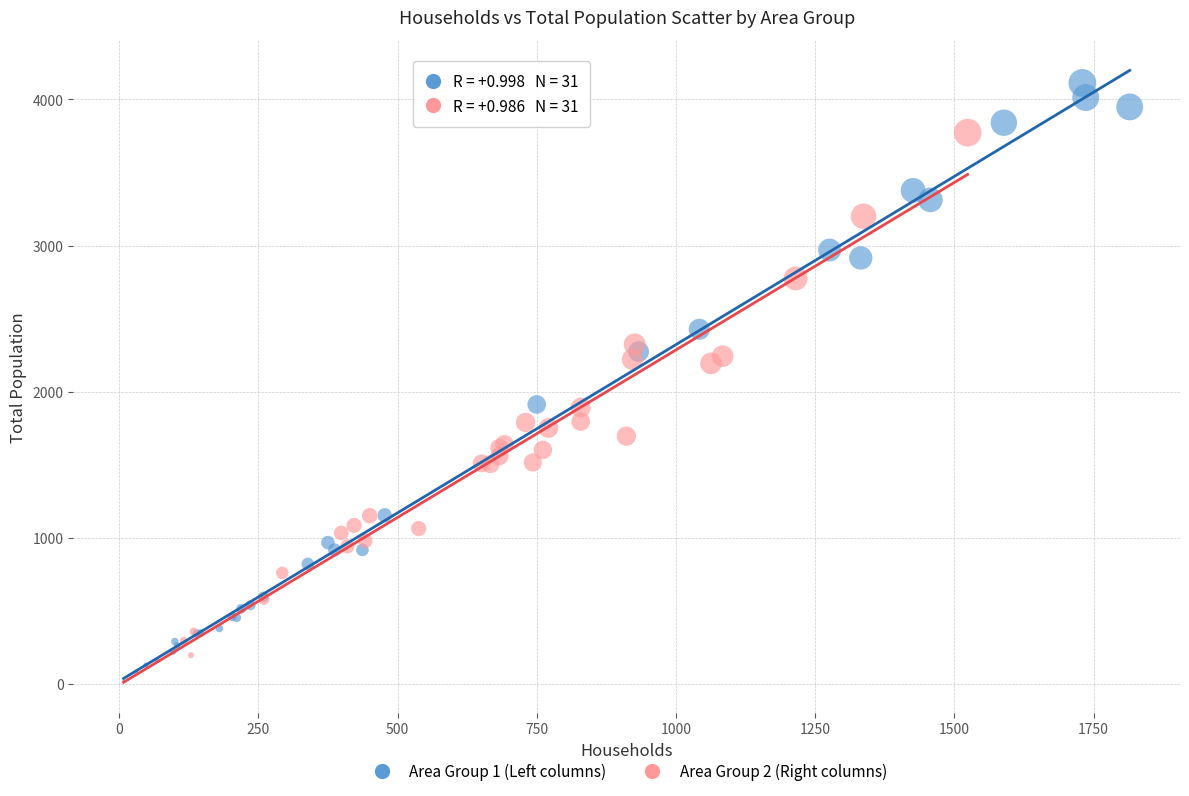

Which series has the largest Y range (max minus min)?

Area Group 1 (Left columns)